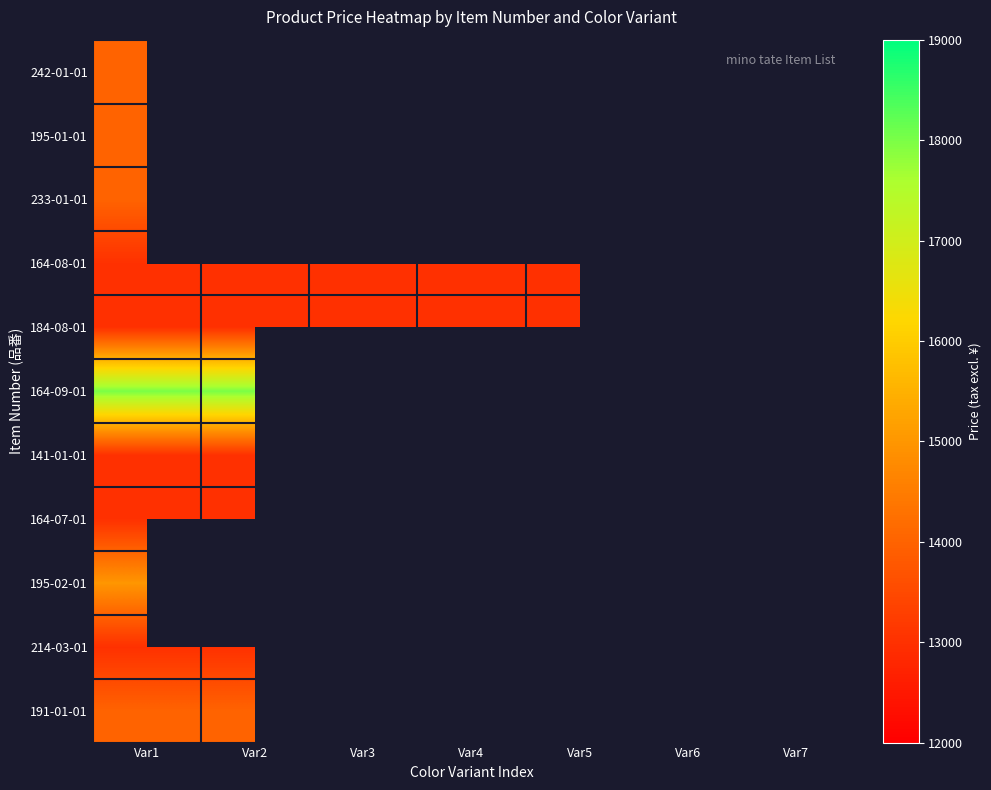

How many positive values does the 195-02-01 series have?

1